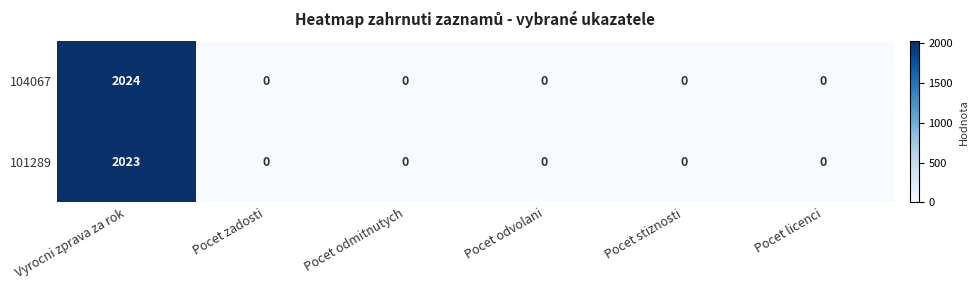

Is it true that 101289 equals 0 at Pocet odmitnutych?

True